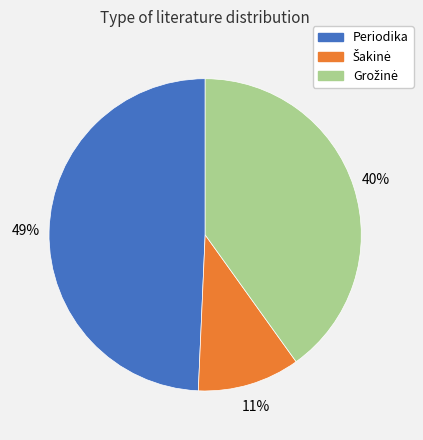

Count the number of slices in the pie.

3